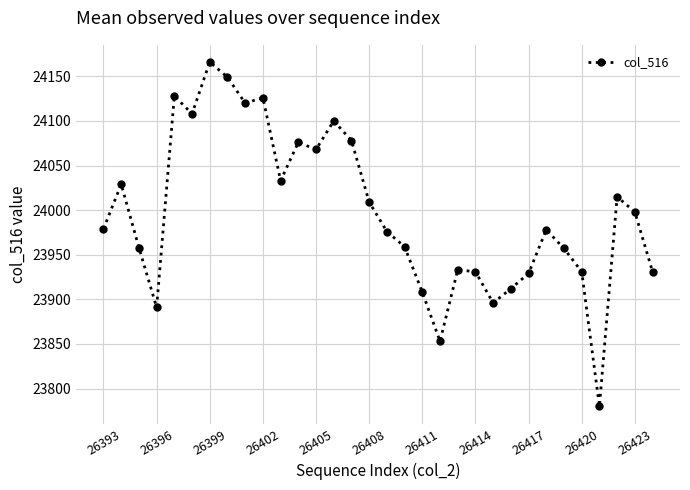

What is the difference between the maximum and minimum values?

386